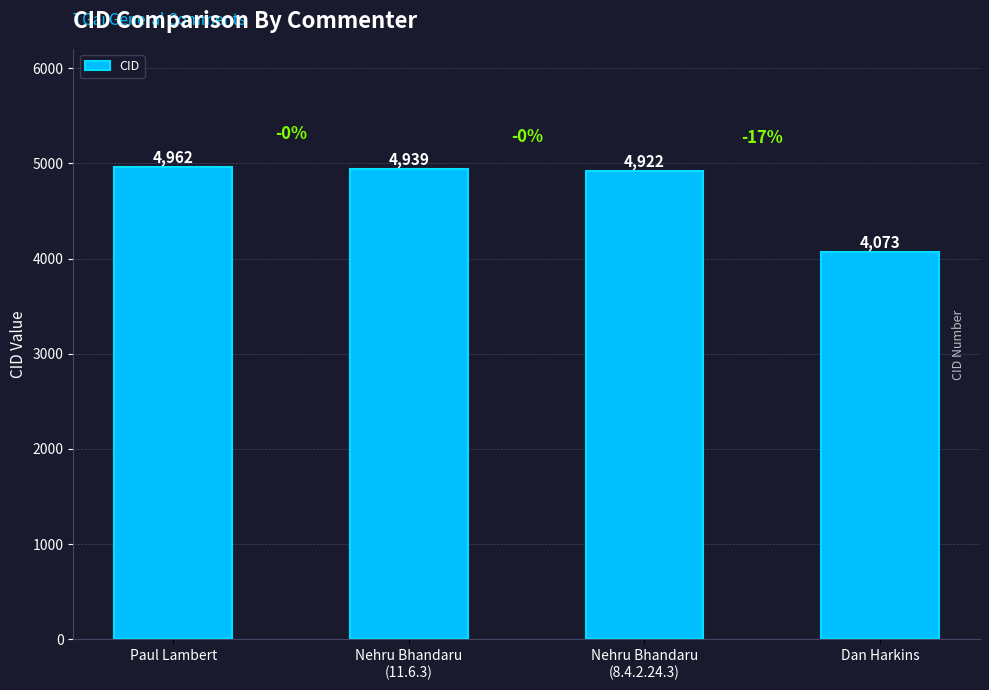

Rank the categories by value from lowest to highest.

Dan Harkins, Nehru Bhandaru
(8.4.2.24.3), Nehru Bhandaru
(11.6.3), Paul Lambert